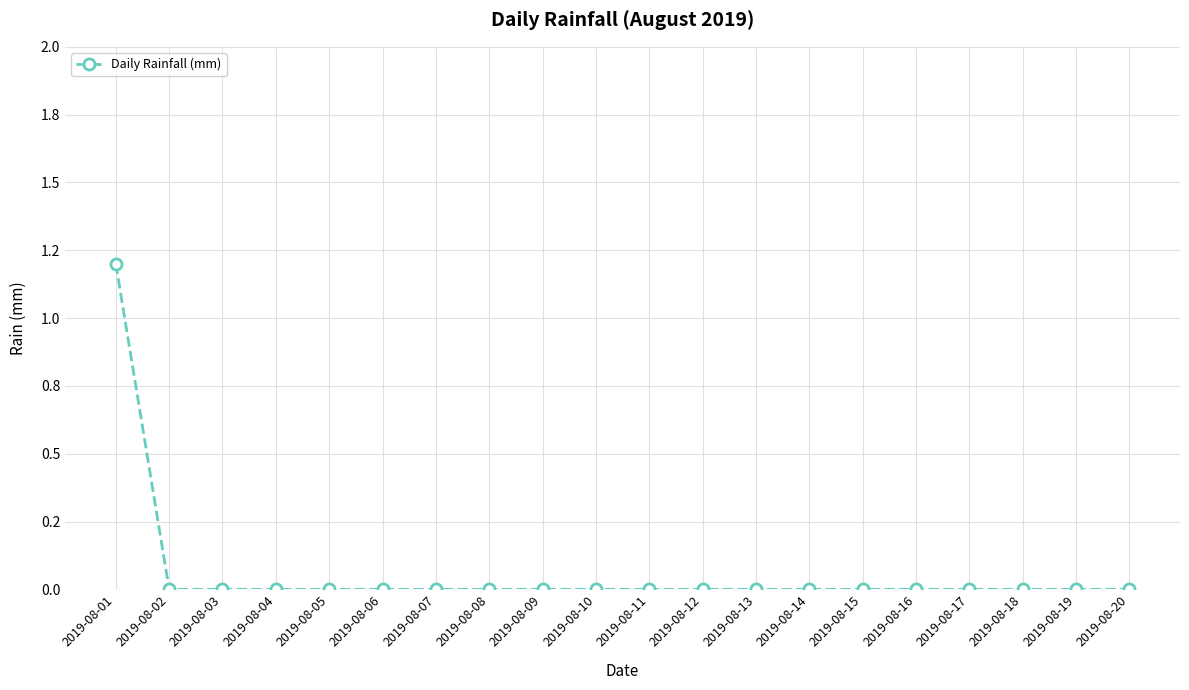

What is the difference between the maximum and minimum values?

1.2